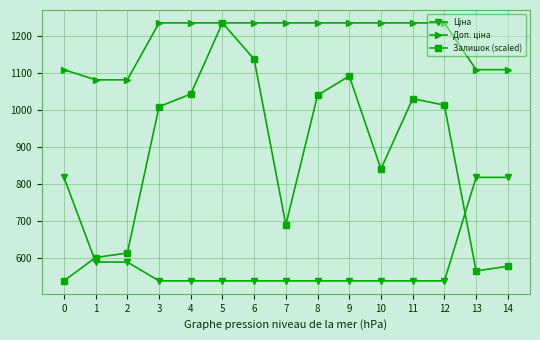

What is the difference between the maximum and minimum values in the Залишок (scaled) series?

696.4